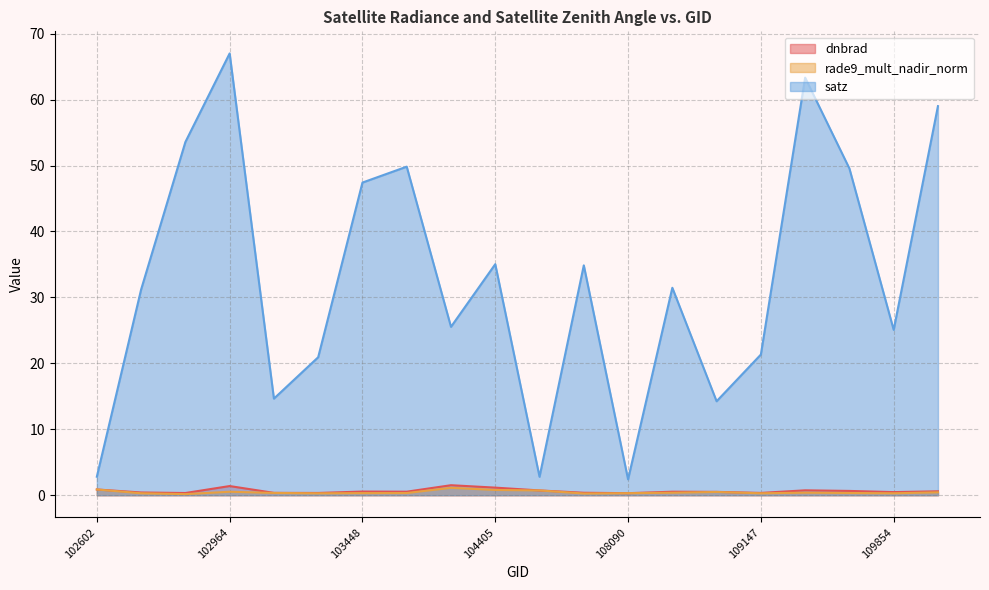

Which series has the largest total across all categories?

satz